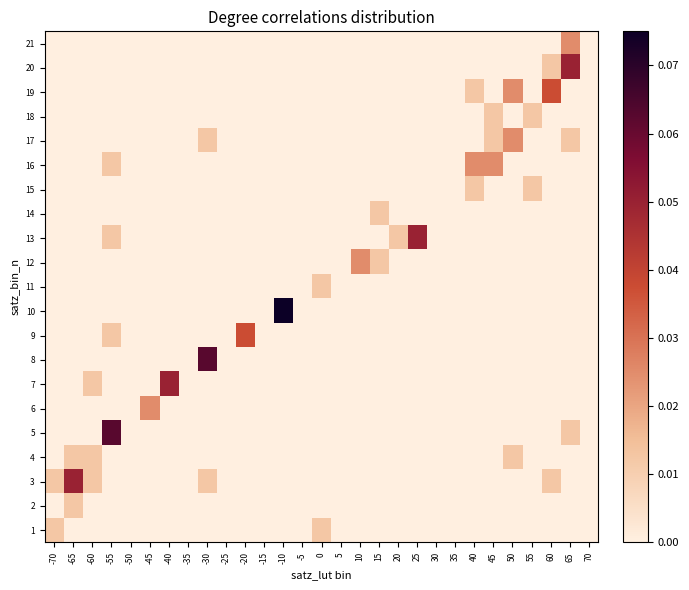

Count the number of categories in the chart.

29